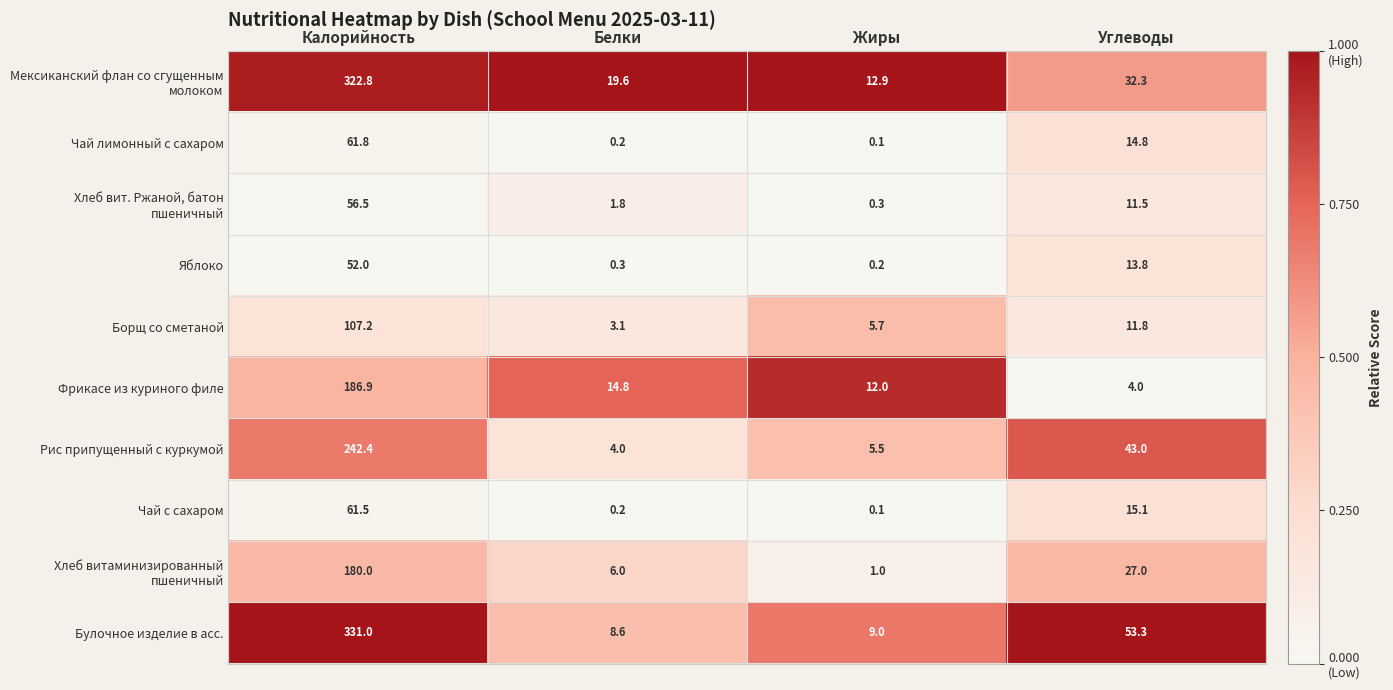

At which category does the chart reach its peak across all series?

Калорийность